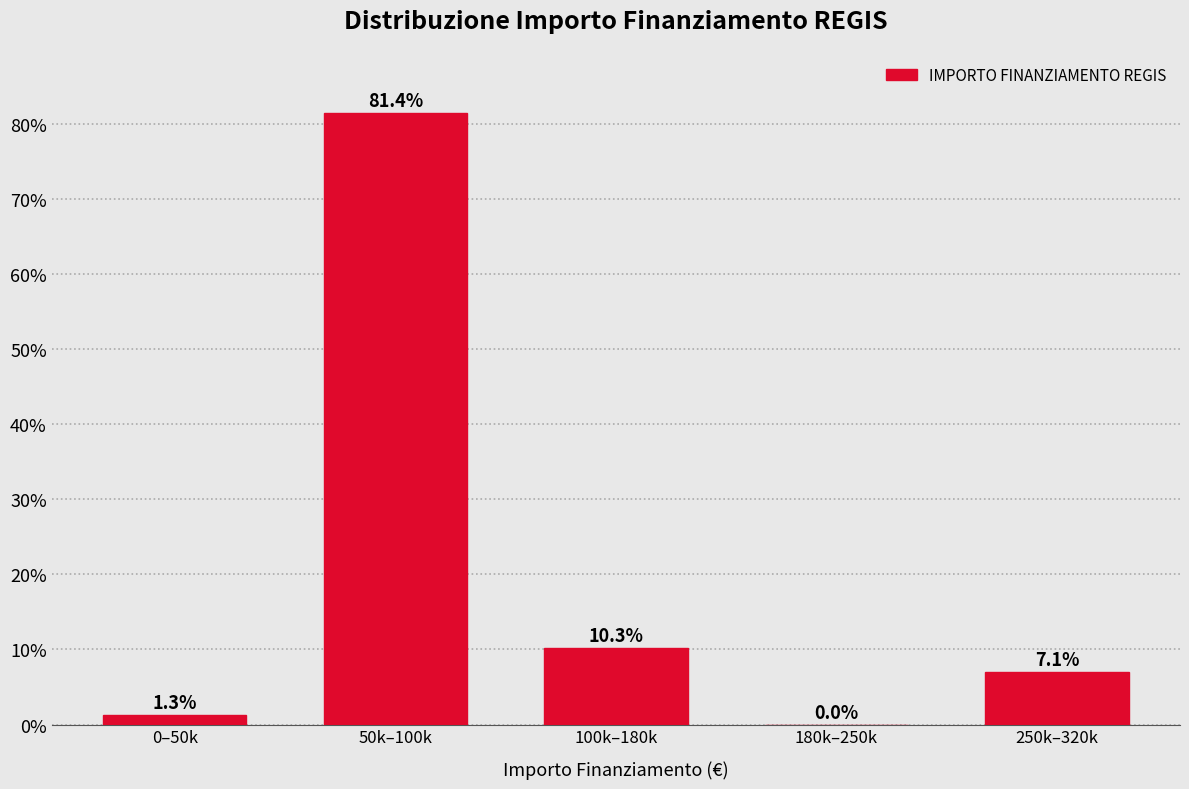

Reading left to right, list all the values displayed in this chart.

0–50k=1.3	50k–100k=81.4	100k–180k=10.3	180k–250k=0.0	250k–320k=7.1